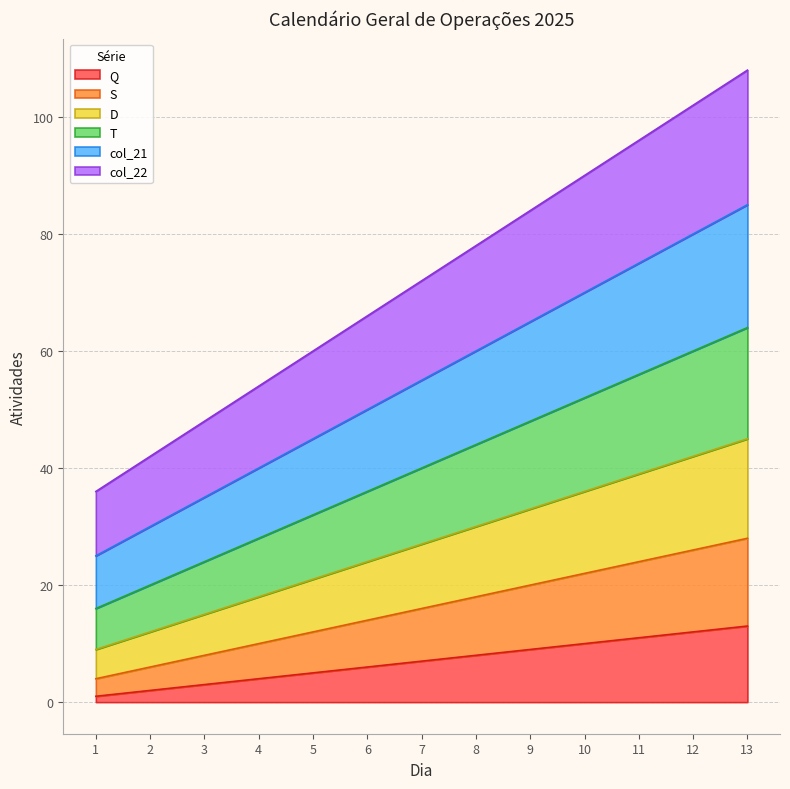

Which series has the largest total across all categories?

col_22